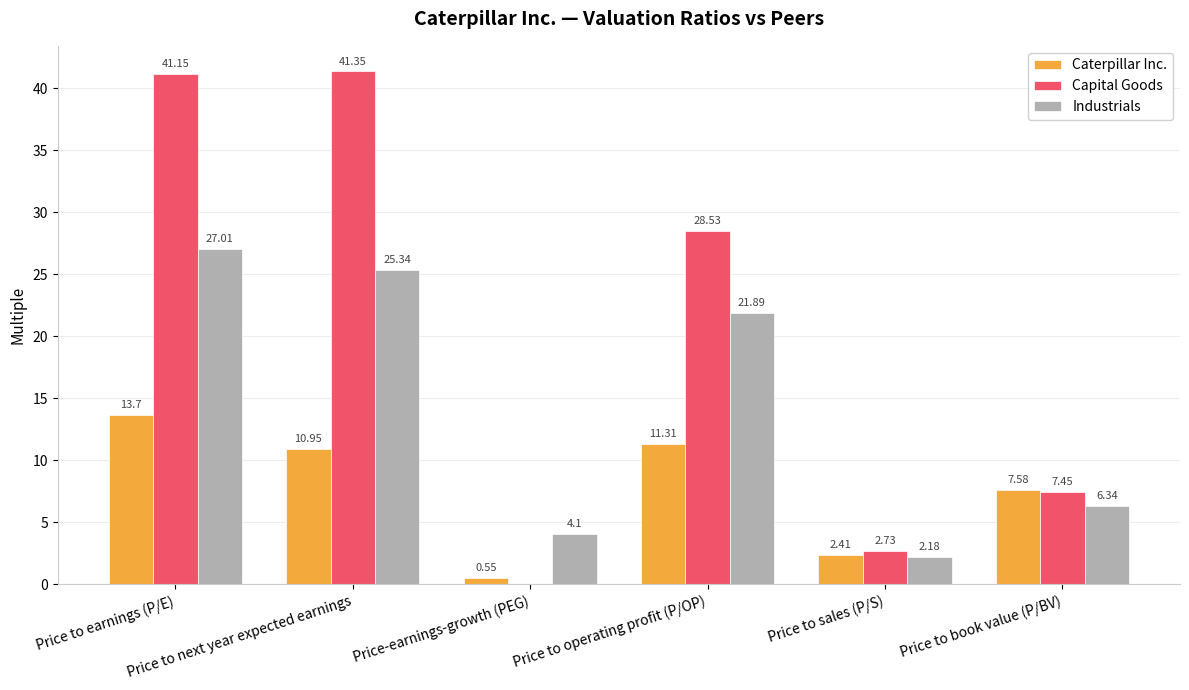

What is the sum of all Caterpillar Inc. values?

46.5